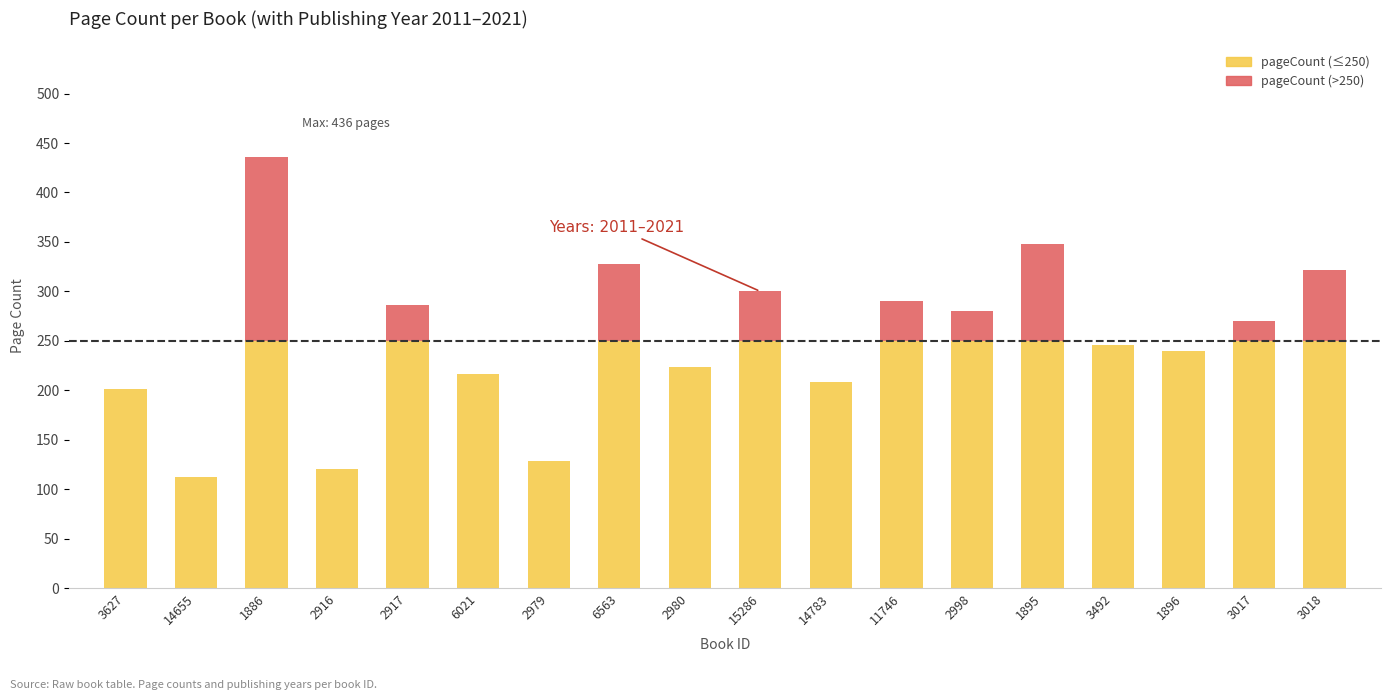

At which category is the sum across all series the highest?

1886